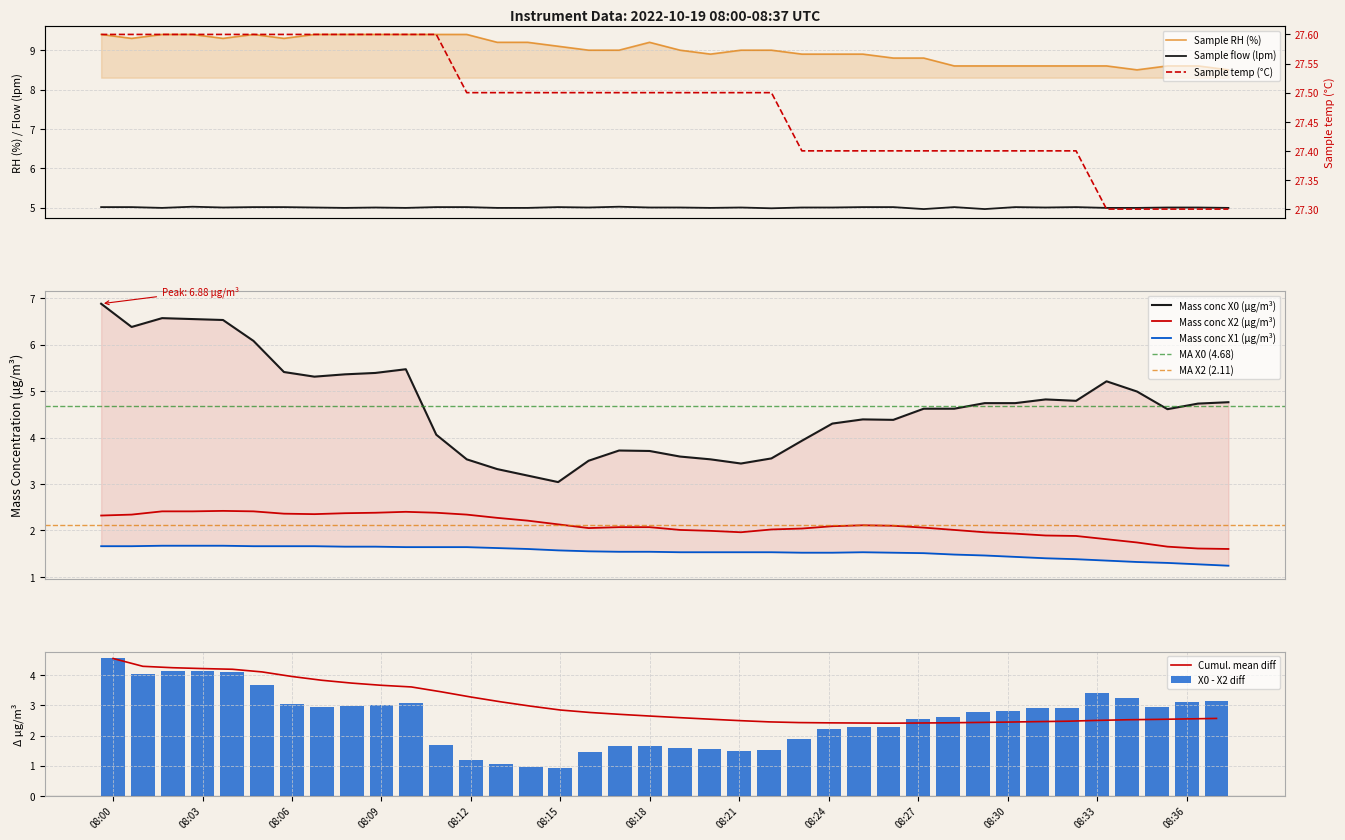

How many values in the Sample flow (lpm) series exceed 5?

14